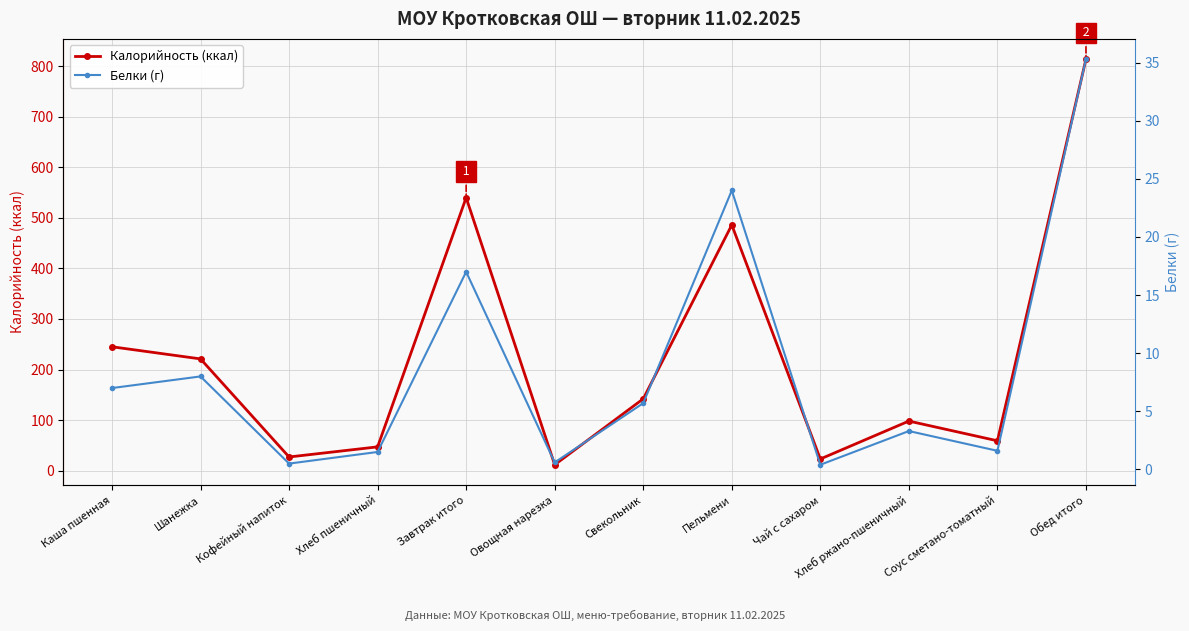

How many interior local valleys does the Белки (г) series have?

4